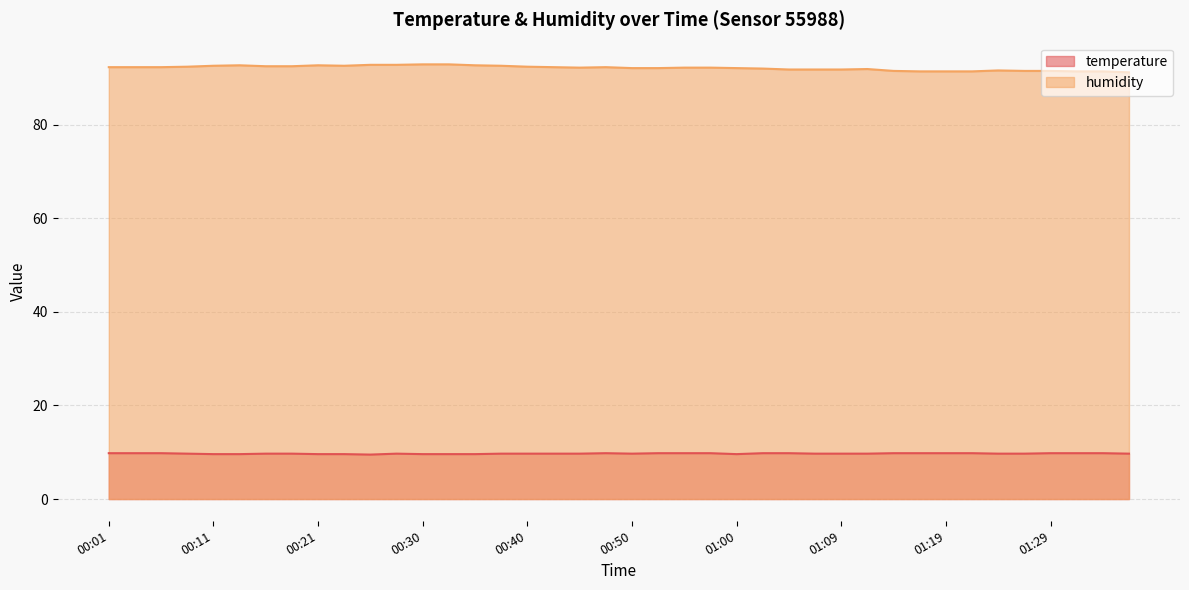

What are all the series names shown in the legend?

temperature, humidity